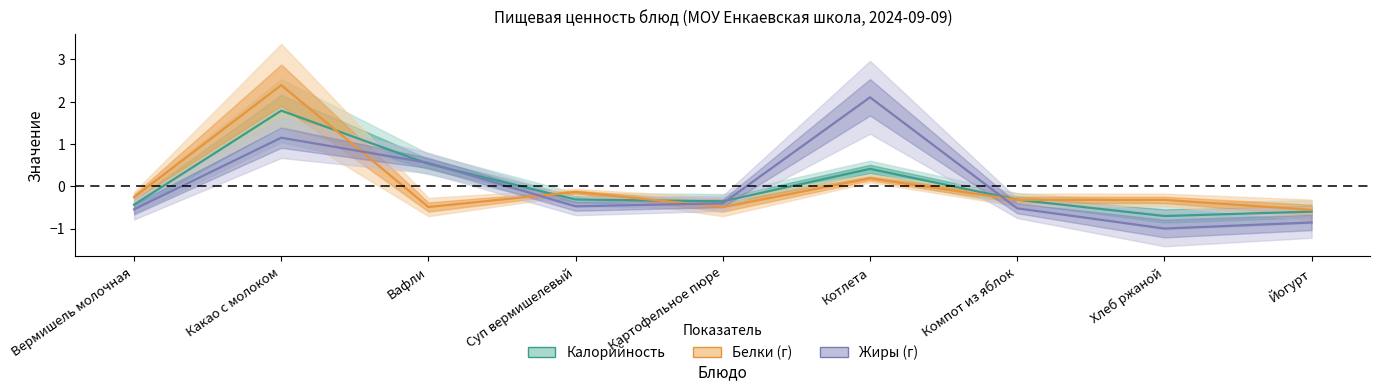

What is the difference between the Белки values at Хлеб ржаной and Суп вермишелевый?

0.2